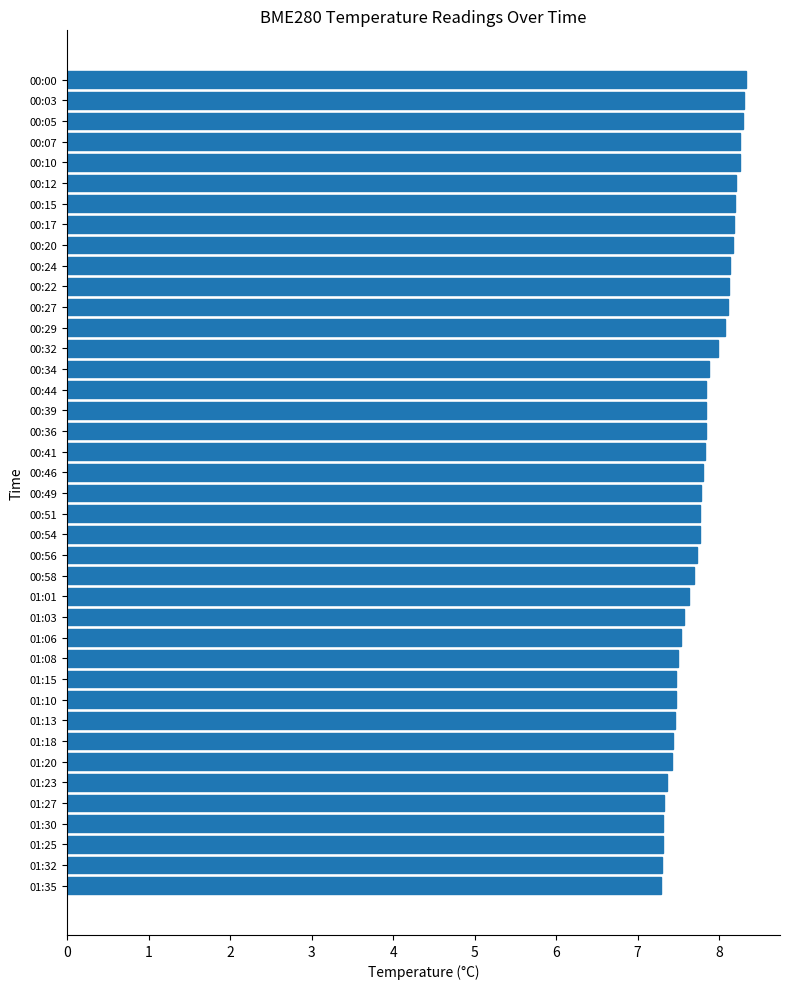

Are the bars grouped side by side (vs. stacked)?

No